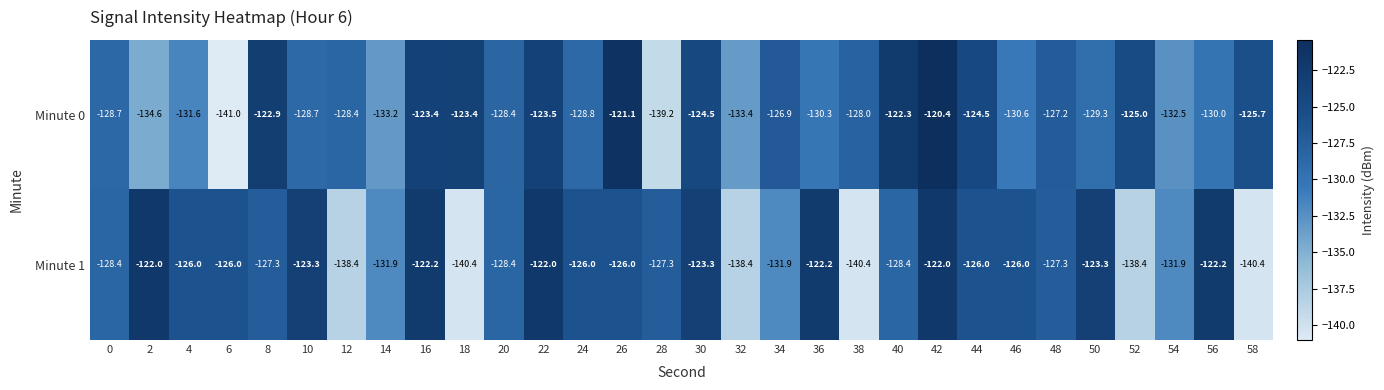

What is the difference between the maximum and second lowest values in the Minute 0 series?

18.8